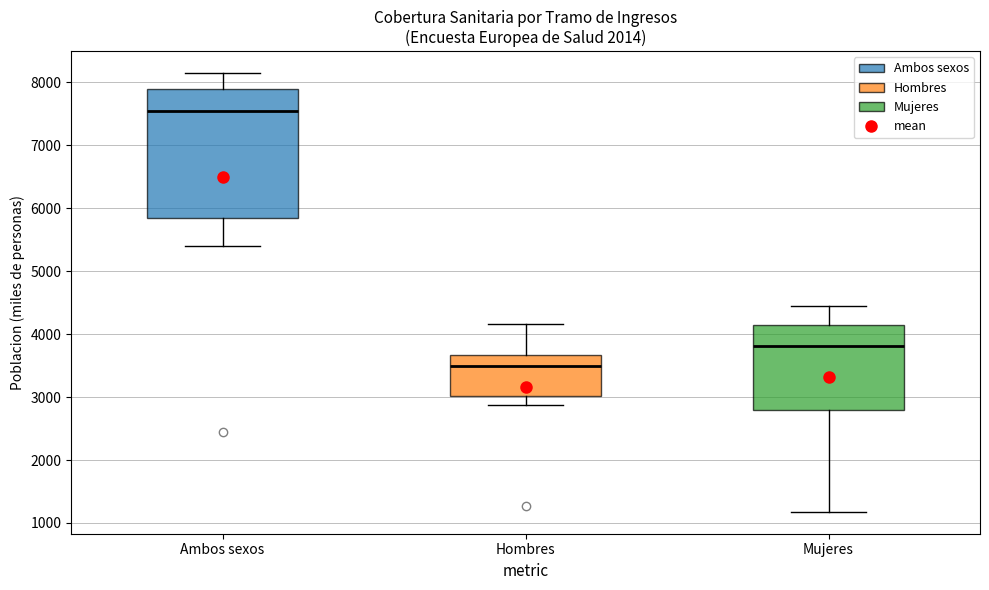

Reading left to right, transcribe this box plot: for each box, give where its median line is, the range the box spans, and where its two whiskers end, as read against the y-axis. The values are not printed on the chart, so give them approximately, as read against the axis.

Ambos sexos: median 7500, box 5800 to 7900, whiskers 5400 to 8100
Hombres: median 3500, box 3000 to 3700, whiskers 2900 to 4200
Mujeres: median 3800, box 2800 to 4100, whiskers 1200 to 4400